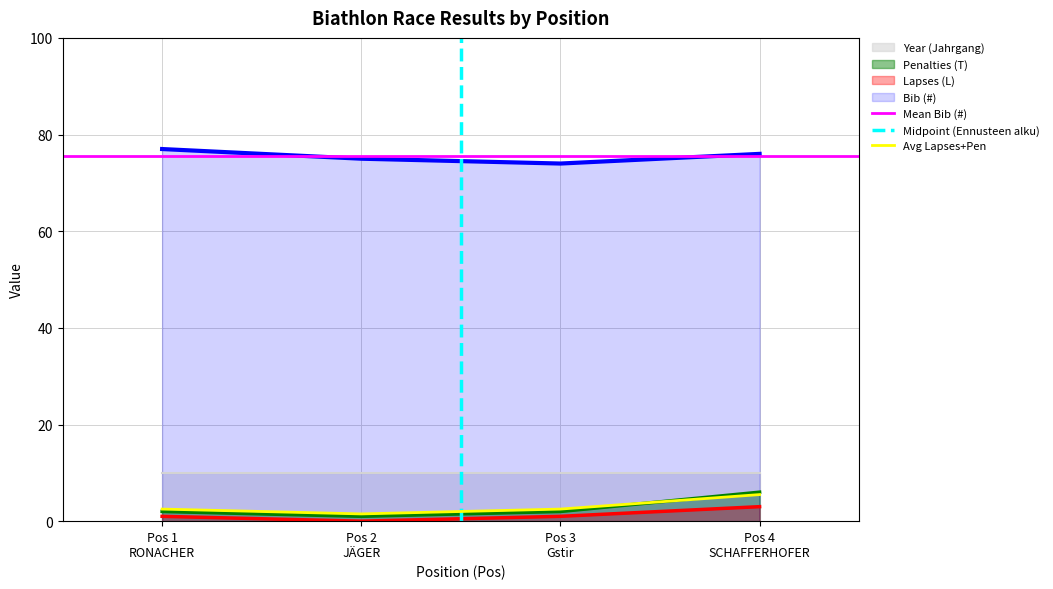

What is the highest value of the Penalties (T) series?

6.0